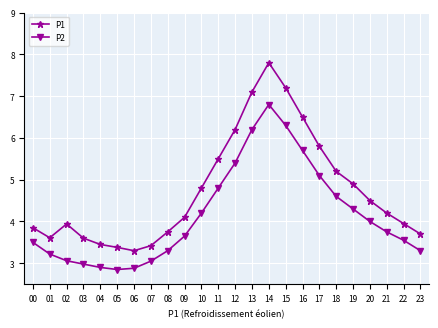

Which label corresponds to the largest value in the chart?

14